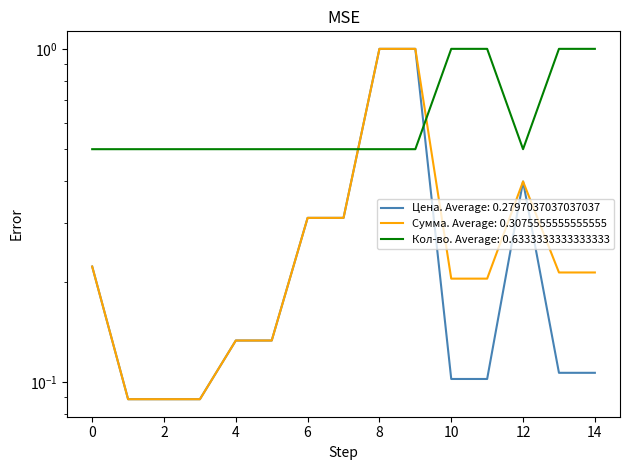

What is the sum of all Кол-во values?

9.5